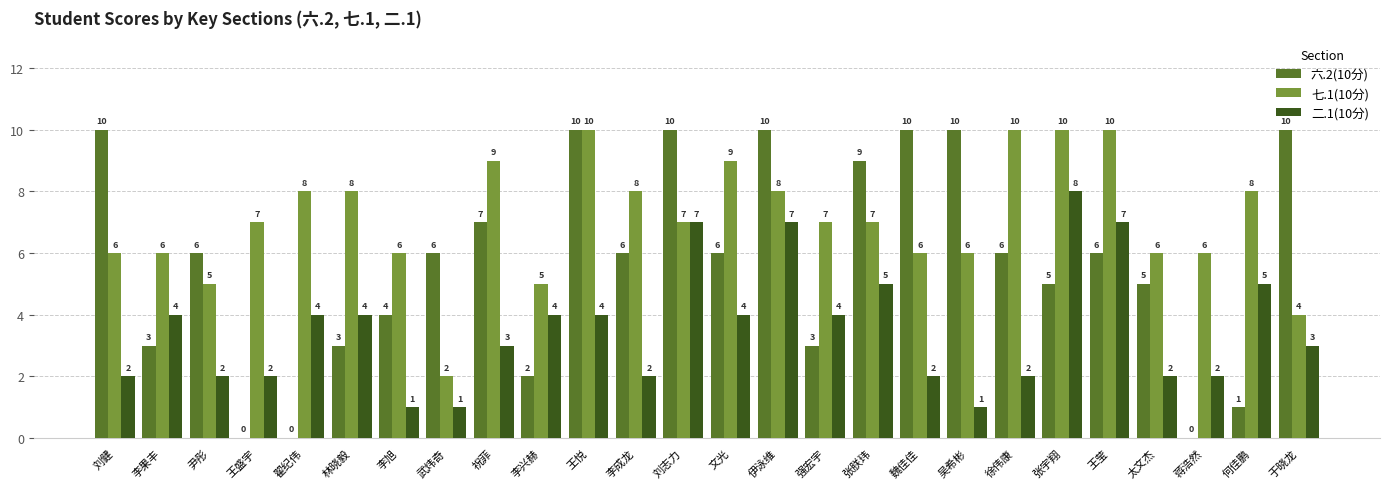

Are the bars horizontal?

No